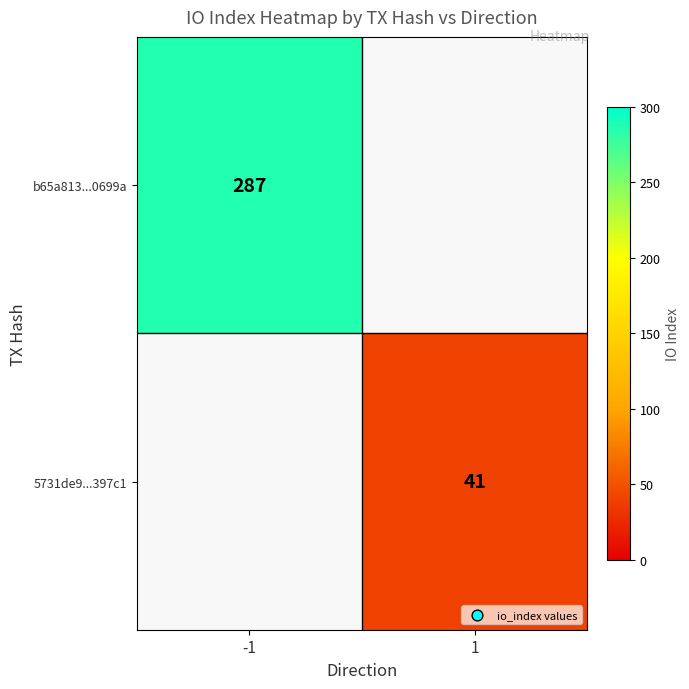

The value of 5731de9...397c1 at 1 is 69. True or false?

False